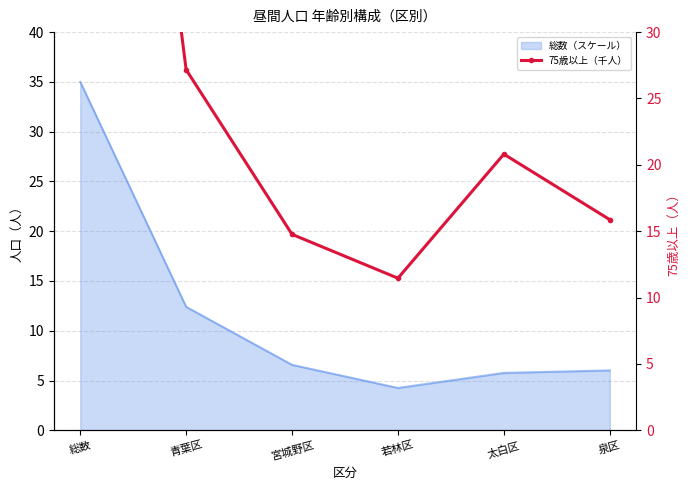

True or false: the data shows 27.2 at 青葉区.

True